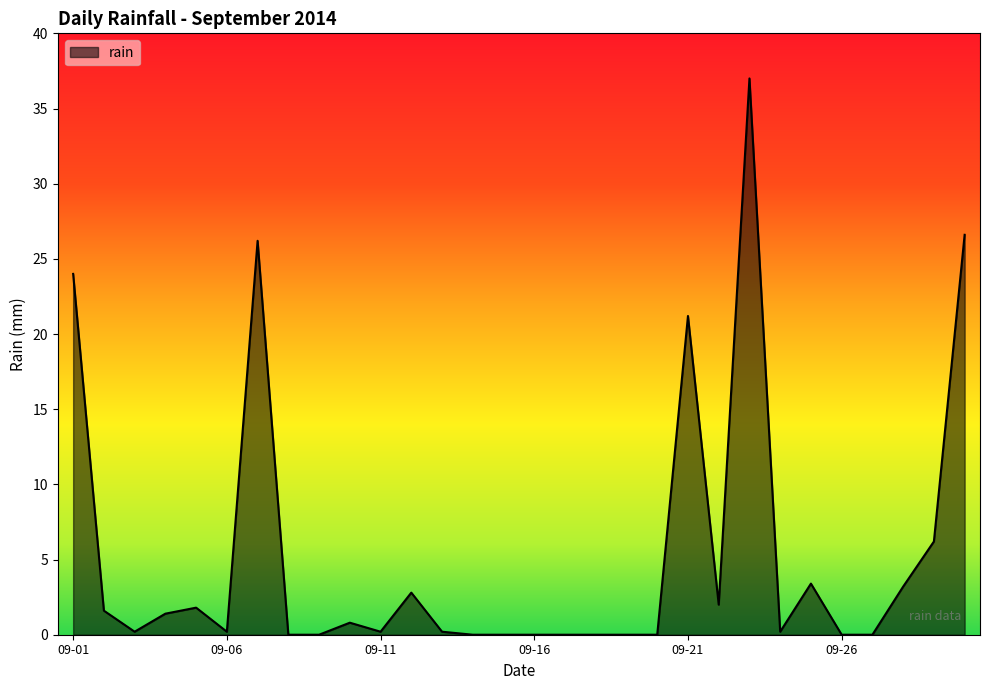

Reading left to right, extract all data points from this chart.

24.0	1.6	0.2	1.4	1.8	0.2	26.2	0.0	0.0	0.8	0.2	2.8	0.2	0.0	0.0	0.0	0.0	0.0	0.0	0.0	21.2	2.0	37.0	0.2	3.4	0.0	0.0	3.2	6.2	26.6